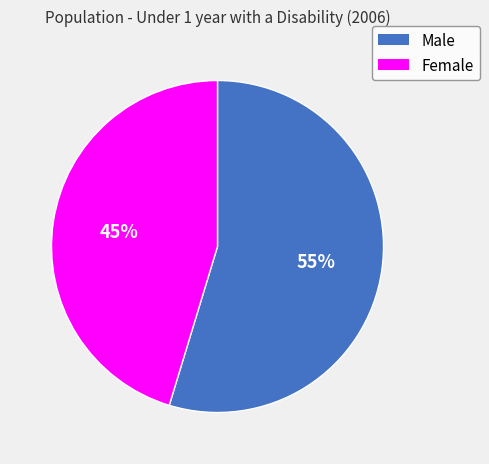

Which category has the smallest portion of the pie?

Female